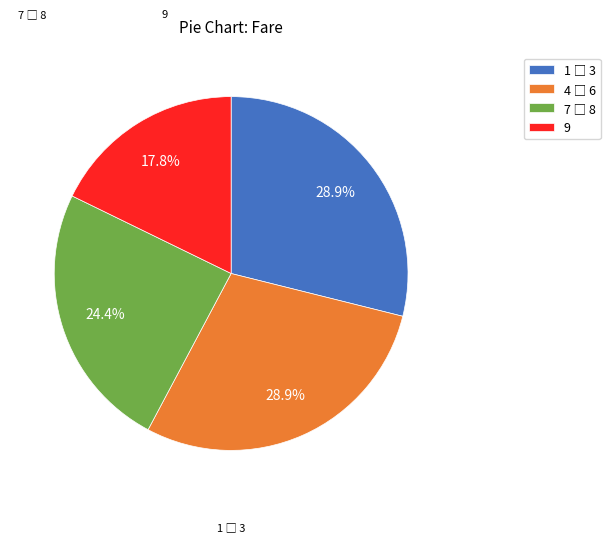

Which category has the smallest portion of the pie?

9